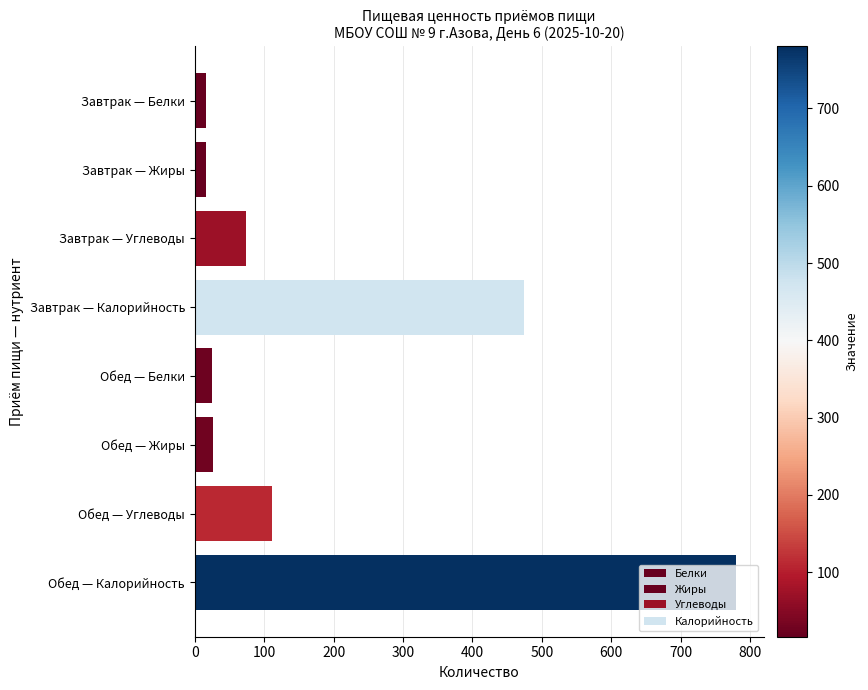

What is the greatest value displayed?

780.2